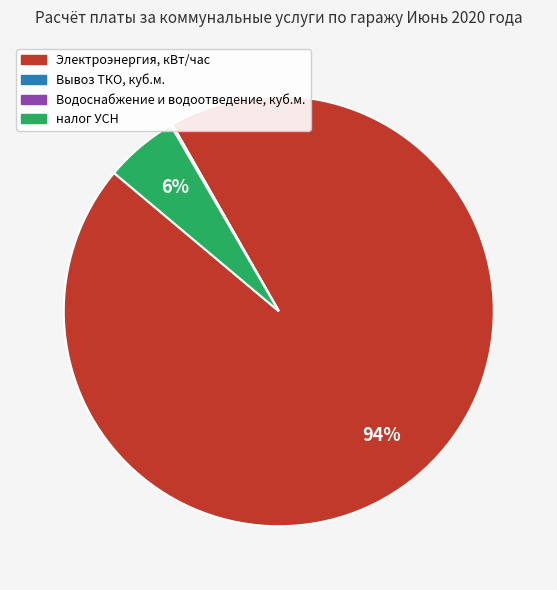

Which slice is the largest?

Электроэнергия, кВт/час